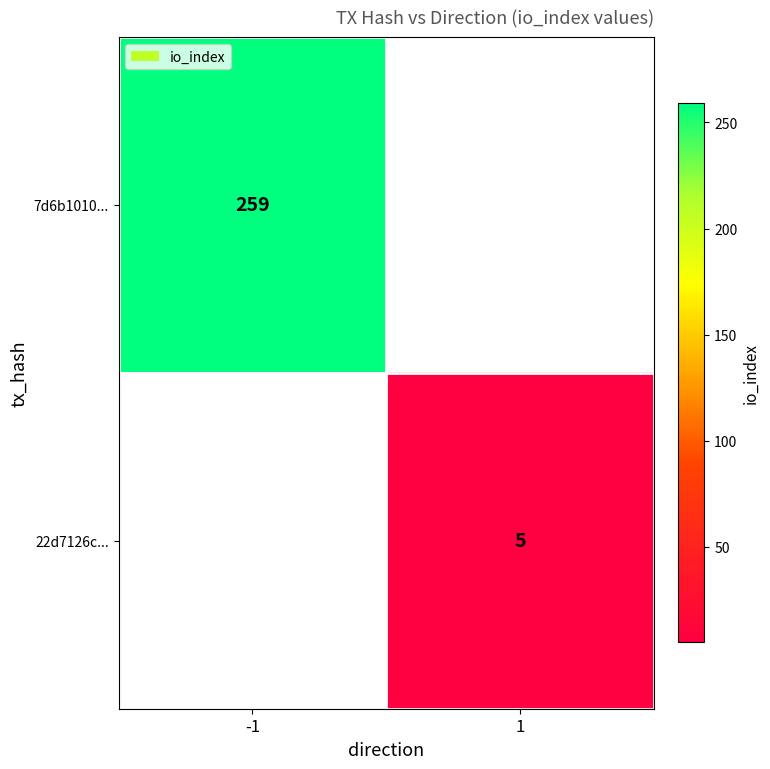

The 22d7126c... series shows 9 at 1. True or false?

False